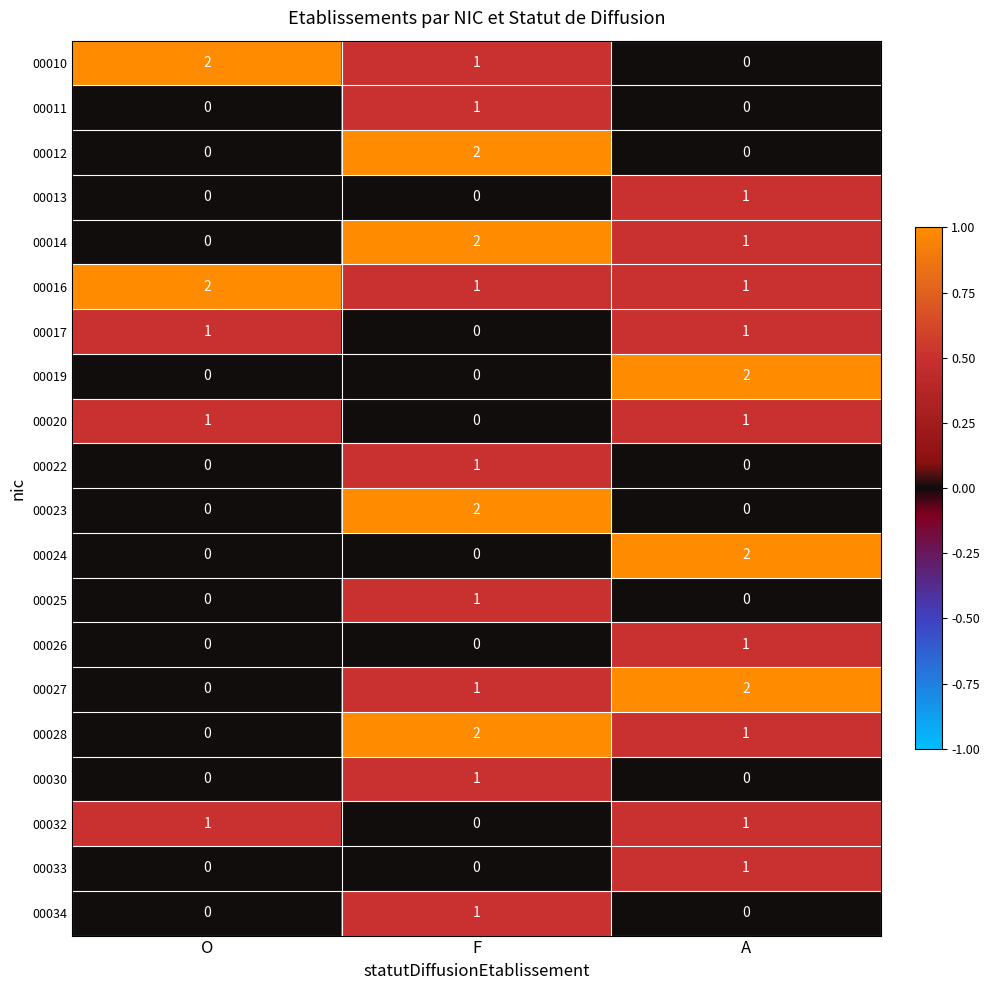

How many 00011 values are between 0 and 1?

3